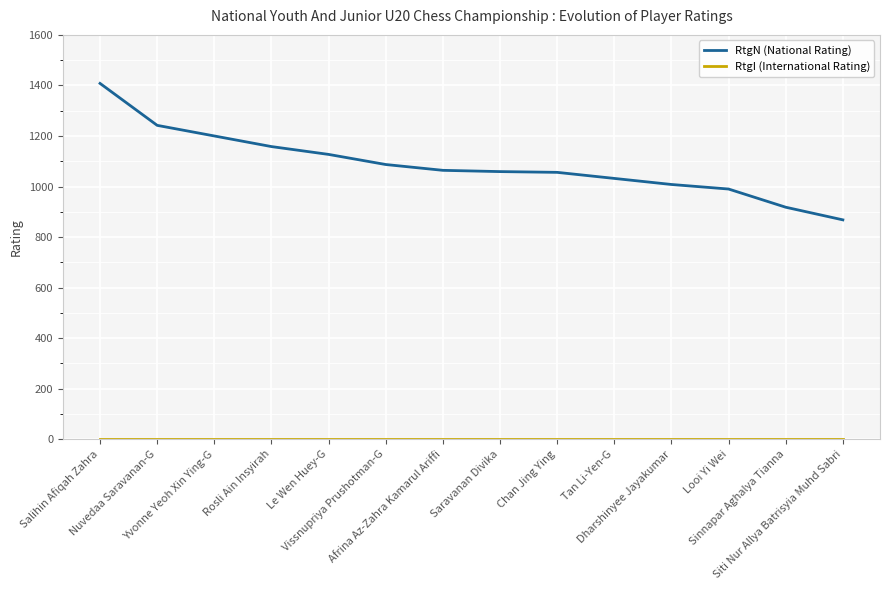

What is the lowest value of the RtgN (National Rating) series?

868